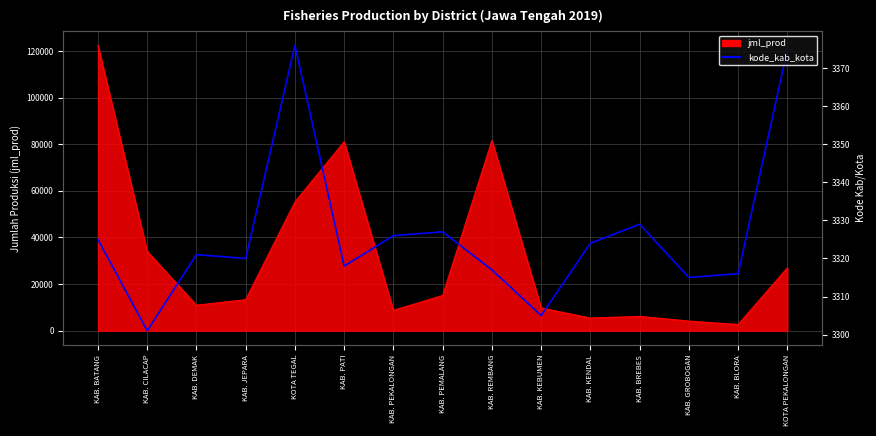

Where does the data first go above 3321?

KAB. BATANG